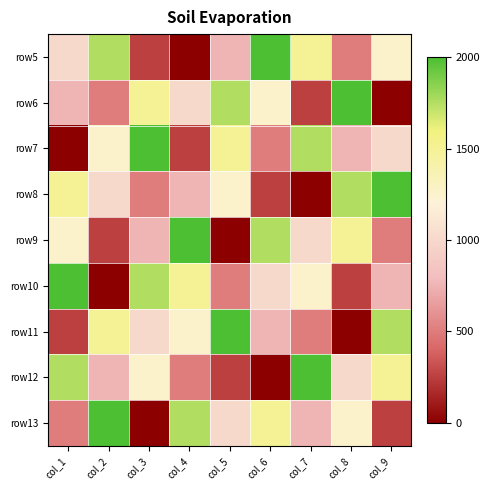

Reading right to left, what are all the values shown in this chart?

row5: col_9=1250	col_8=500	col_7=1500	col_6=2000	col_5=750	col_4=0	col_3=250	col_2=1750	col_1=1000
row6: col_9=0	col_8=2000	col_7=250	col_6=1250	col_5=1750	col_4=1000	col_3=1500	col_2=500	col_1=750
row7: col_9=1000	col_8=750	col_7=1750	col_6=500	col_5=1500	col_4=250	col_3=2000	col_2=1250	col_1=0
row8: col_9=2000	col_8=1750	col_7=0	col_6=250	col_5=1250	col_4=750	col_3=500	col_2=1000	col_1=1500
row9: col_9=500	col_8=1500	col_7=1000	col_6=1750	col_5=0	col_4=2000	col_3=750	col_2=250	col_1=1250
row10: col_9=750	col_8=250	col_7=1250	col_6=1000	col_5=500	col_4=1500	col_3=1750	col_2=0	col_1=2000
row11: col_9=1750	col_8=0	col_7=500	col_6=750	col_5=2000	col_4=1250	col_3=1000	col_2=1500	col_1=250
row12: col_9=1500	col_8=1000	col_7=2000	col_6=0	col_5=250	col_4=500	col_3=1250	col_2=750	col_1=1750
row13: col_9=250	col_8=1250	col_7=750	col_6=1500	col_5=1000	col_4=1750	col_3=0	col_2=2000	col_1=500